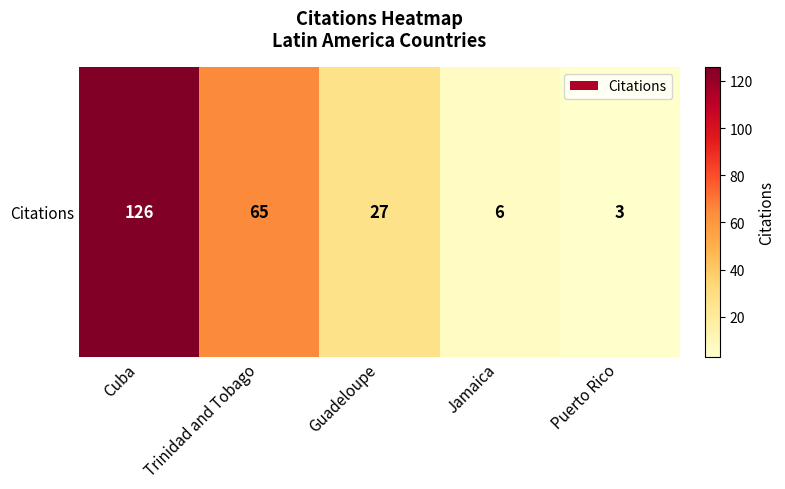

What is the greatest value displayed?

126